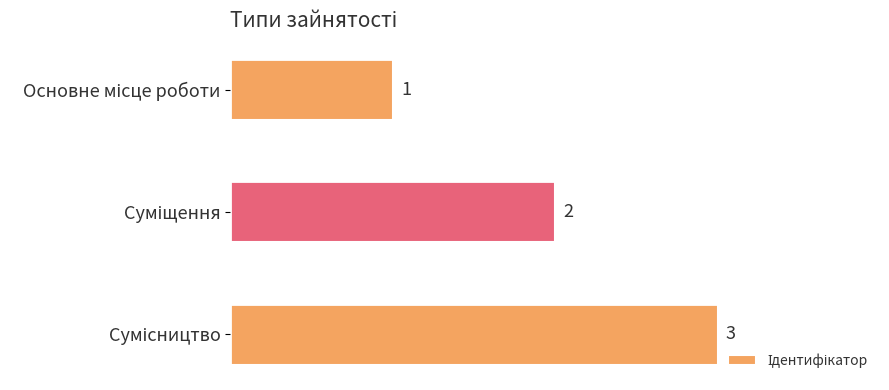

Count the values in the range 1 to 3.

3